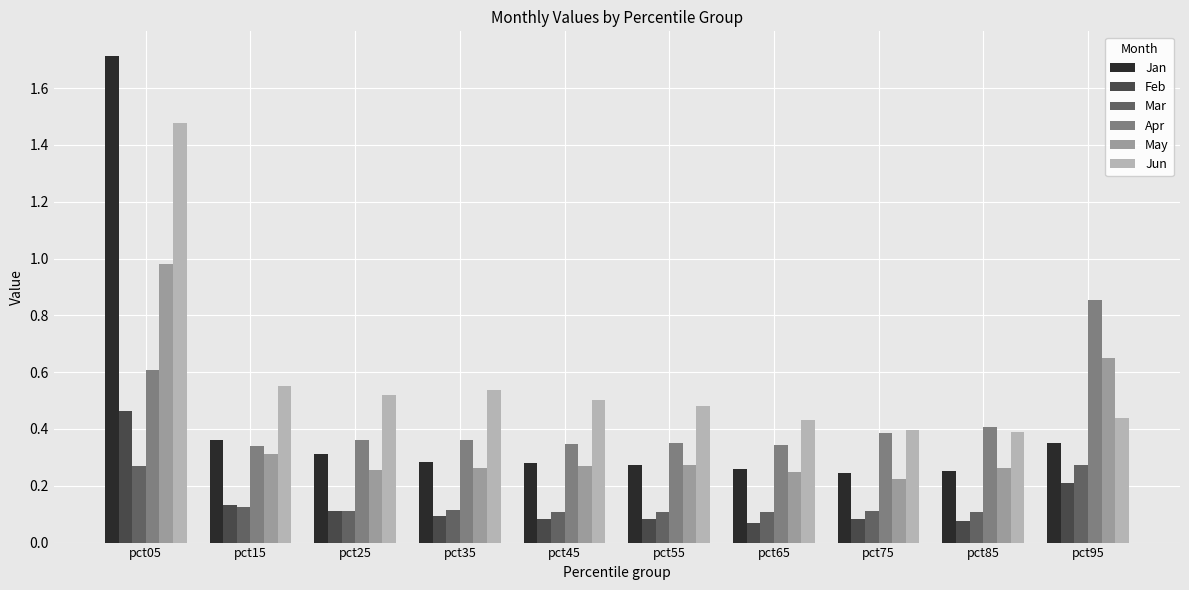

Count the Jan values in the range 0 to 1.

9